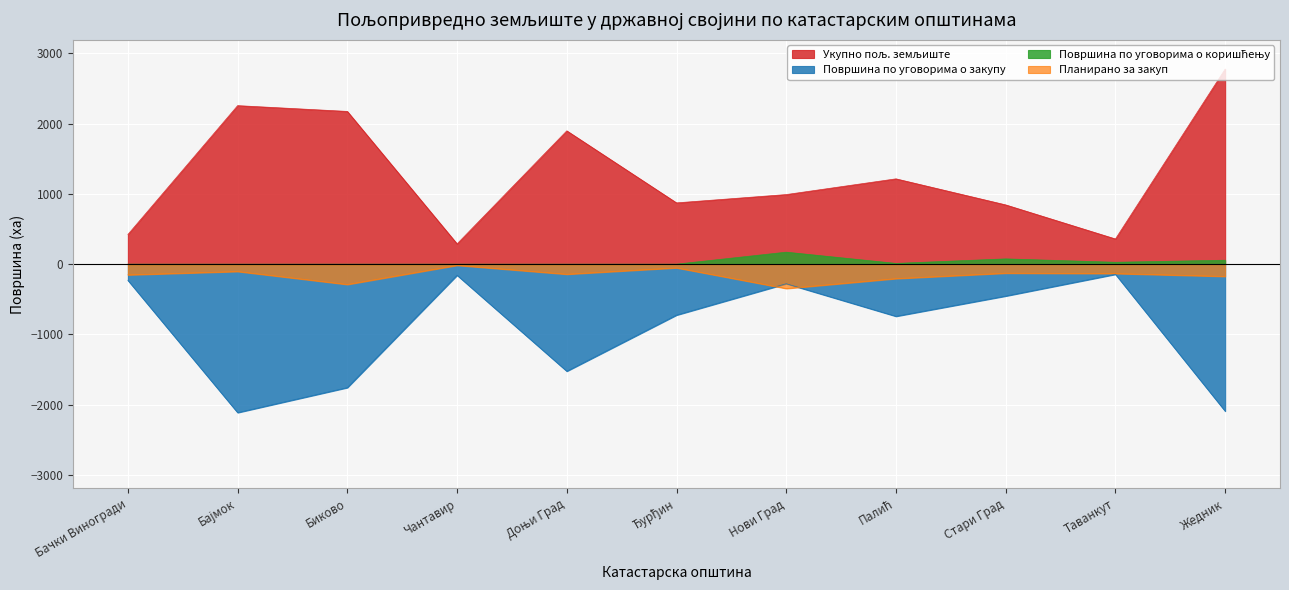

Reading left to right, extract all data points from this chart.

Укупно пољ. земљиште: Бачки Виногради=421.9	Бајмок=2254.7	Биково=2172.4	Чантавир=288.4	Доњи Град=1896.3	Ђурђин=871.5	Нови Град=989.7	Палић=1213.4	Стари Град=842.9	Таванкут=358.2	Жедник=2774.9
Површина по уговорима о закупу: Бачки Виногради=-230.7	Бајмок=-2112.2	Биково=-1756.4	Чантавир=-158.2	Доњи Град=-1523.5	Ђурђин=-724.7	Нови Град=-278.4	Палић=-742.0	Стари Град=-453.8	Таванкут=-144.7	Жедник=-2091.1
Површина по уговорима о коришћењу: Бачки Виногради=0.0	Бајмок=0.0	Биково=0.0	Чантавир=0.0	Доњи Град=0.0	Ђурђин=0.0	Нови Град=170.3	Палић=10.7	Стари Град=74.8	Таванкут=26.7	Жедник=56.0
Планирано за закуп: Бачки Виногради=-152.8	Бајмок=-104.4	Биково=-289.3	Чантавир=-16.9	Доњи Град=-143.4	Ђурђин=-52.5	Нови Град=-347.0	Палић=-205.7	Стари Град=-128.4	Таванкут=-133.6	Жедник=-174.6